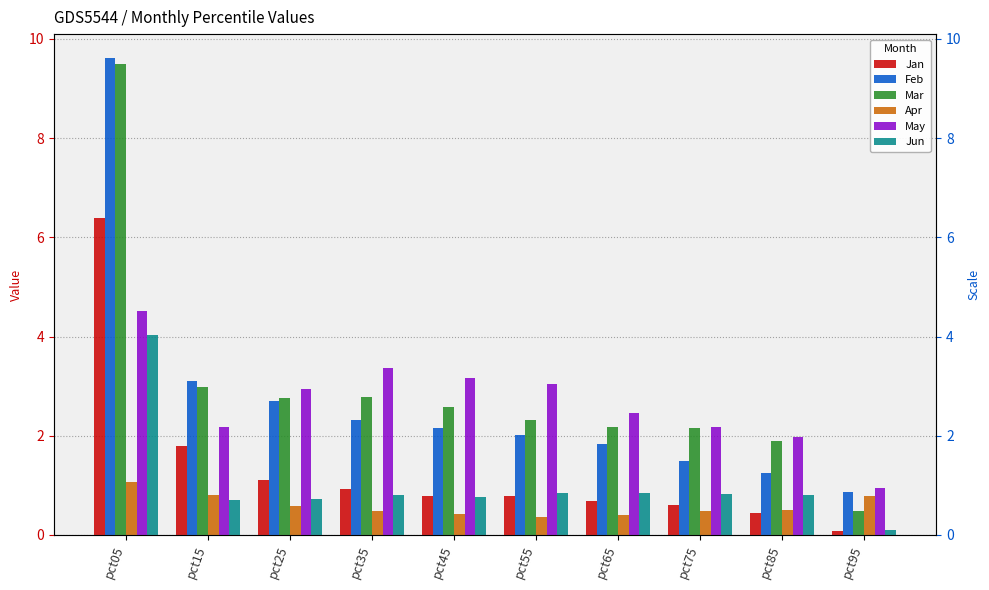

How many bars are there in each group?

6